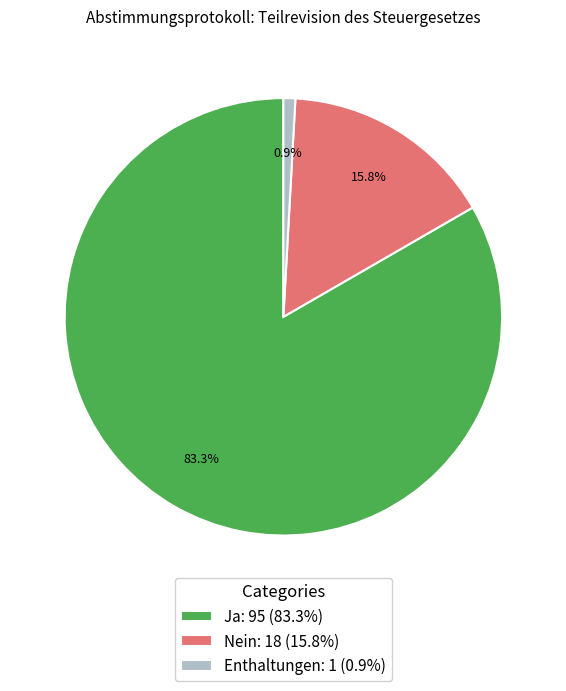

Which category has the smallest portion of the pie?

Enthaltungen